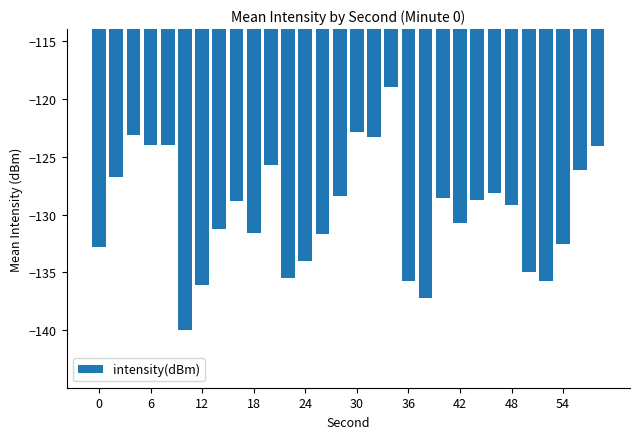

What is the value of the 19th bar from the left?

-135.8